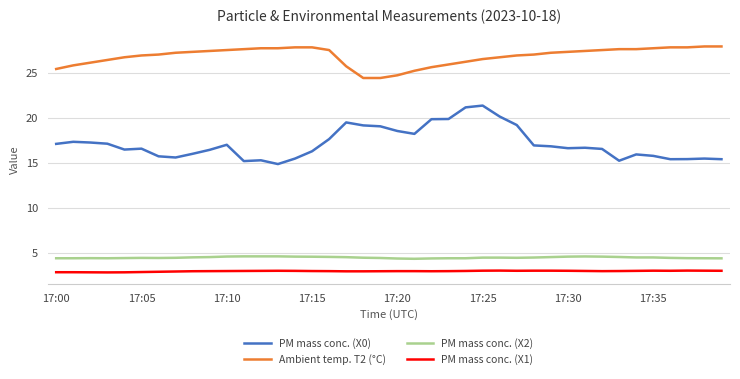

True or false: PM mass conc. (X1) has more than 0 points higher than both neighbors.

True